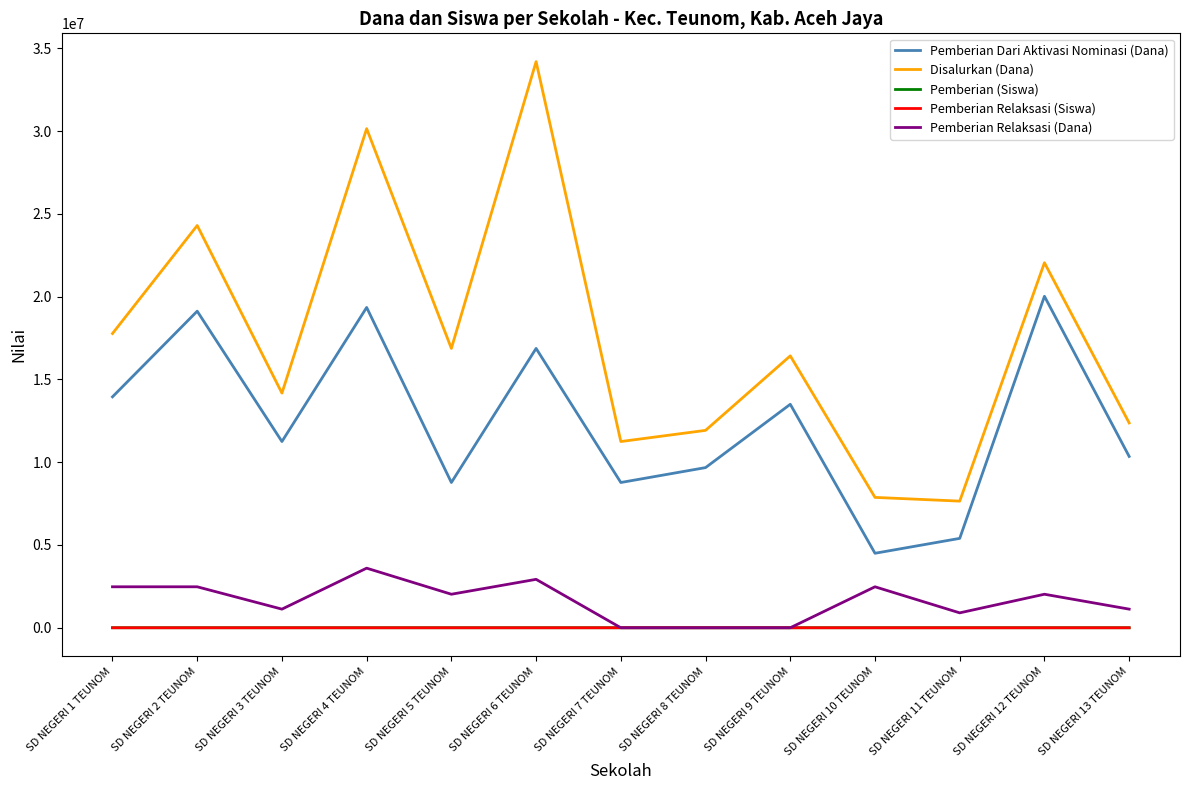

At how many categories does at least one series exceed 19447128?

4